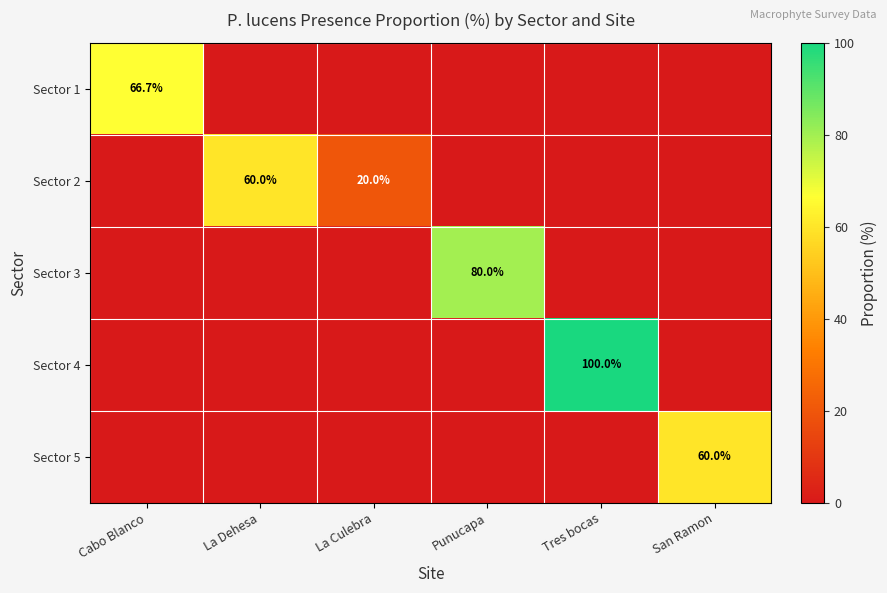

The value of Sector 2 at La Culebra is 20.0. True or false?

True